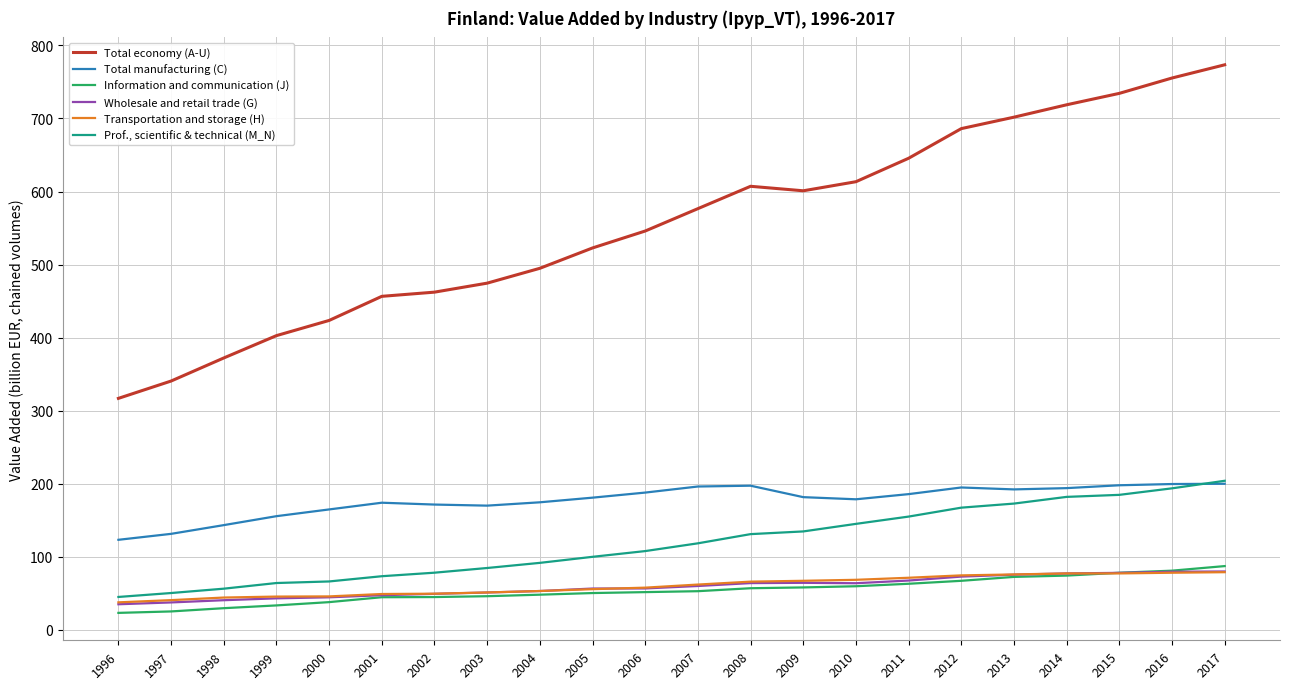

What is the approximate value of Prof., scientific & technical (M_N) at 2015?

184.9